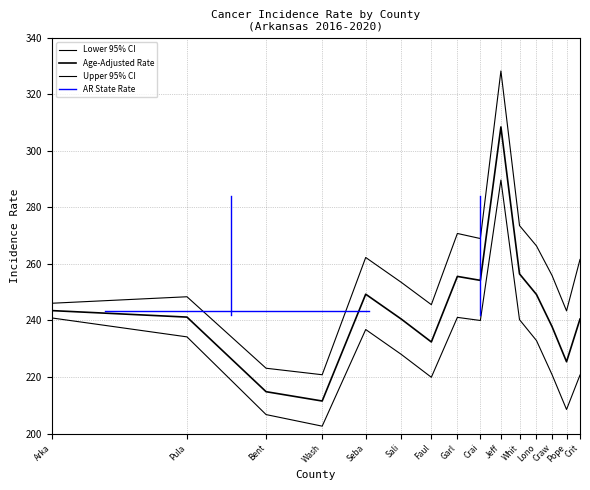

True or false: Age-Adjusted Rate has more than 2 points higher than both neighbors.

True